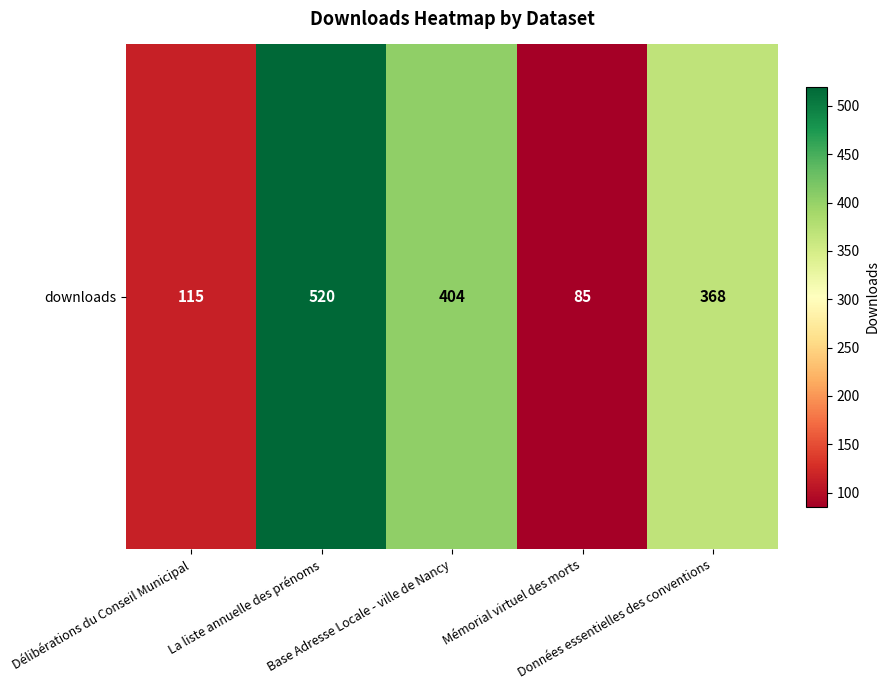

Reading left to right, list all the values displayed in this chart.

115	520	404	85	368